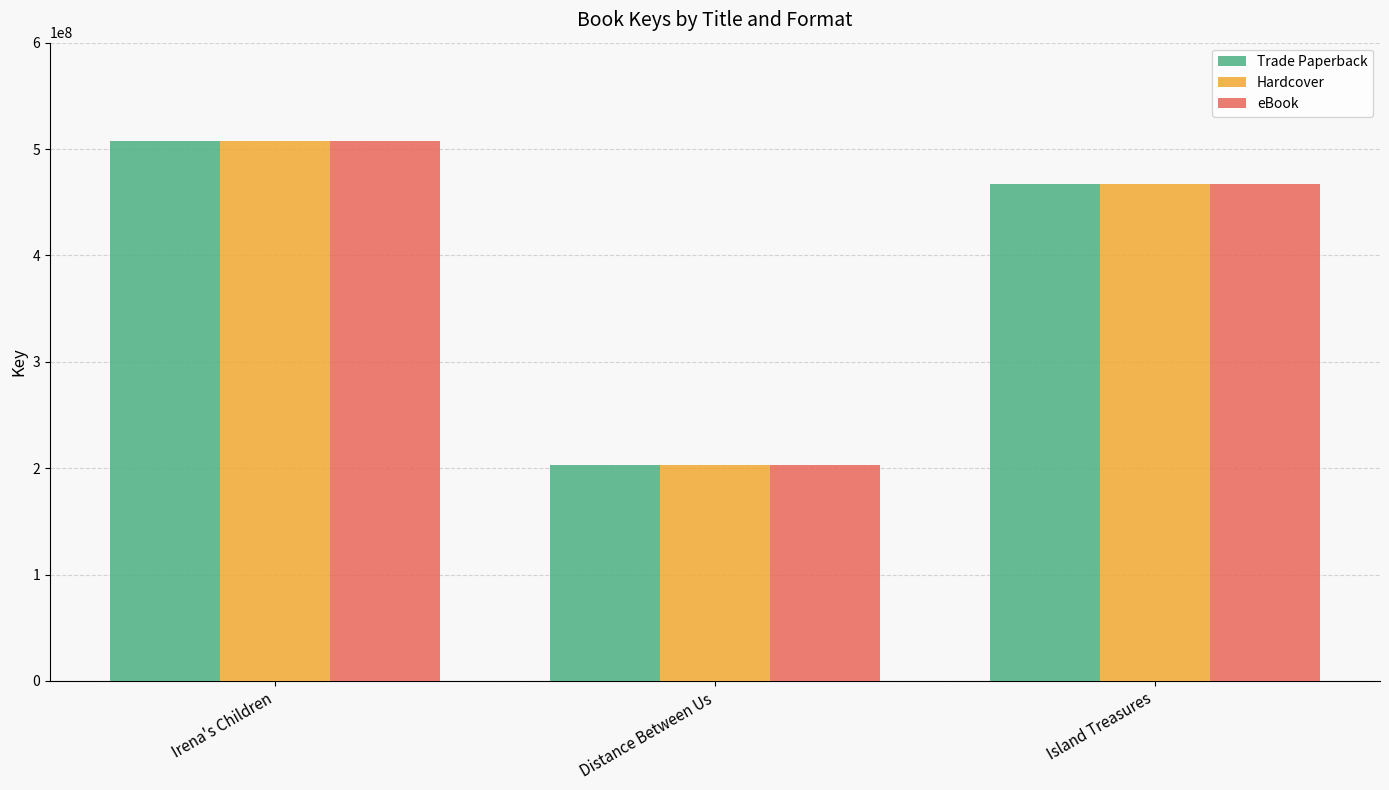

What is the sum of all eBook values?

1176897085